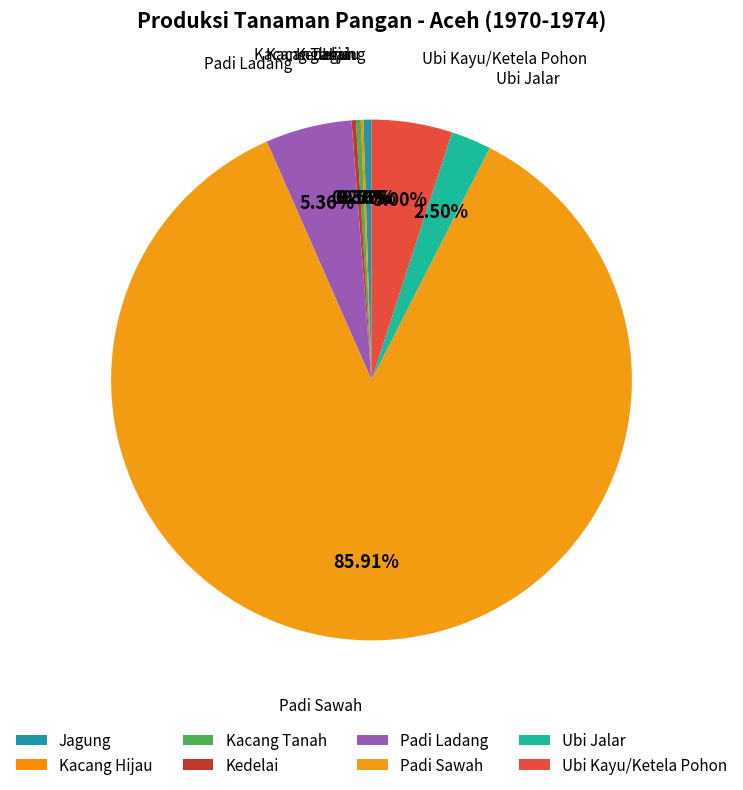

Which category has the biggest portion of the pie?

Padi Sawah